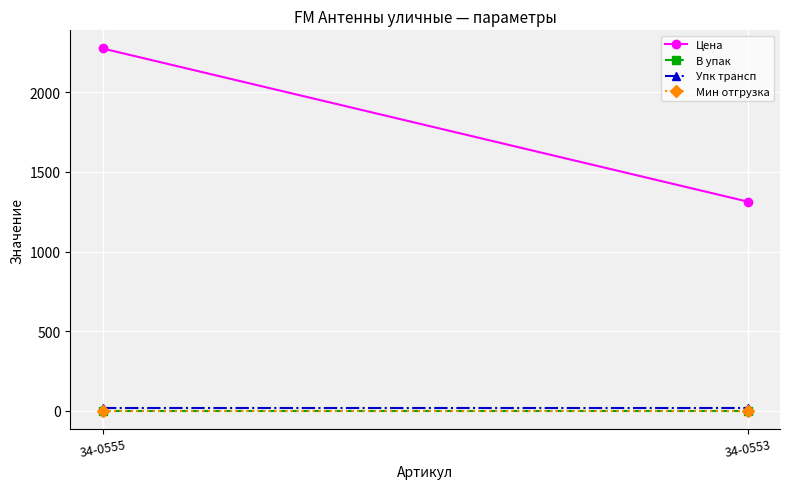

Reading right to left, what are all the values shown in this chart?

Цена: 1313.9	2275.6
В упак: 1.0	1.0
Упк трансп: 20.0	20.0
Мин отгрузка: 1.0	1.0